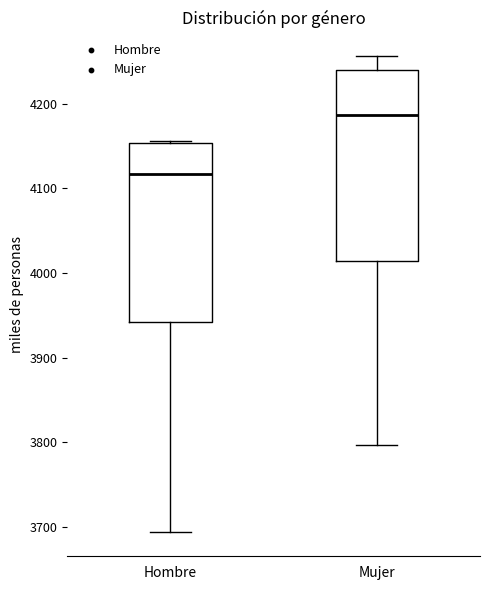

Reading left to right, read every box against the y-axis: the position of its median line, the range the box covers, and the ends of its whiskers. The values are not printed on the chart, so give them approximately, as read against the axis.

Hombre: median 4120, box 3940 to 4150, whiskers 3690 to 4160
Mujer: median 4190, box 4010 to 4240, whiskers 3800 to 4260